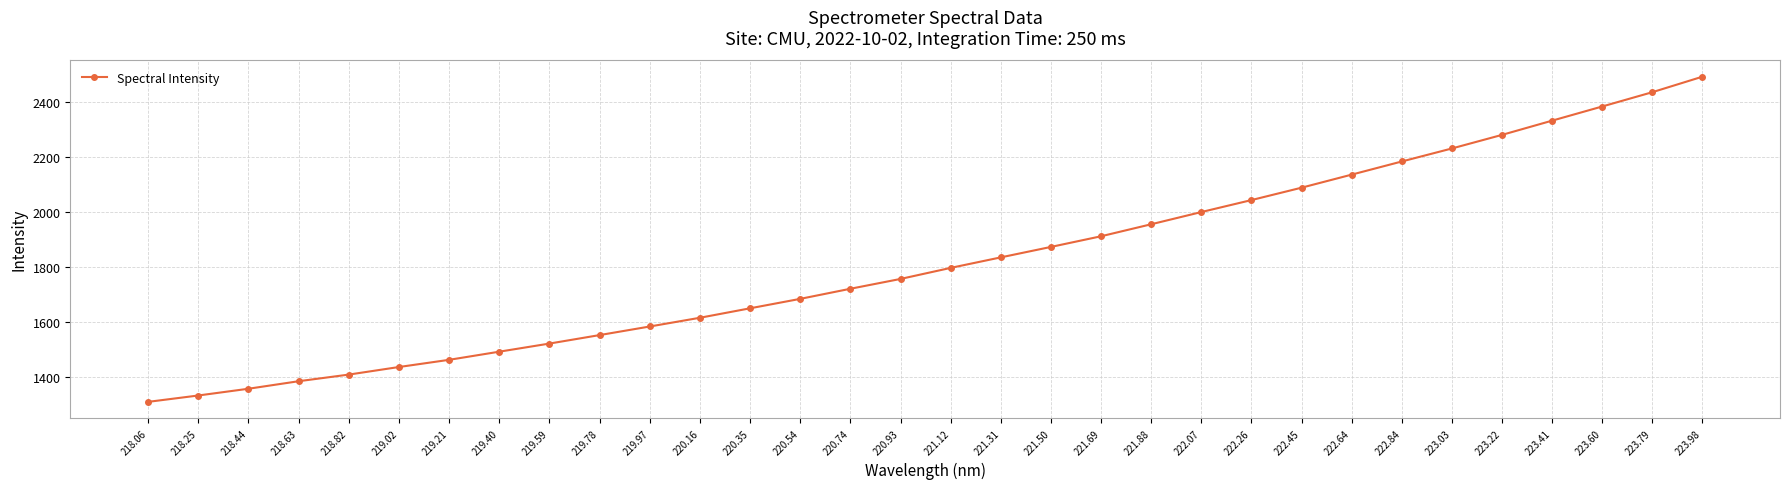

The chart shows a value of 1310.1 at 218.06. True or false?

True